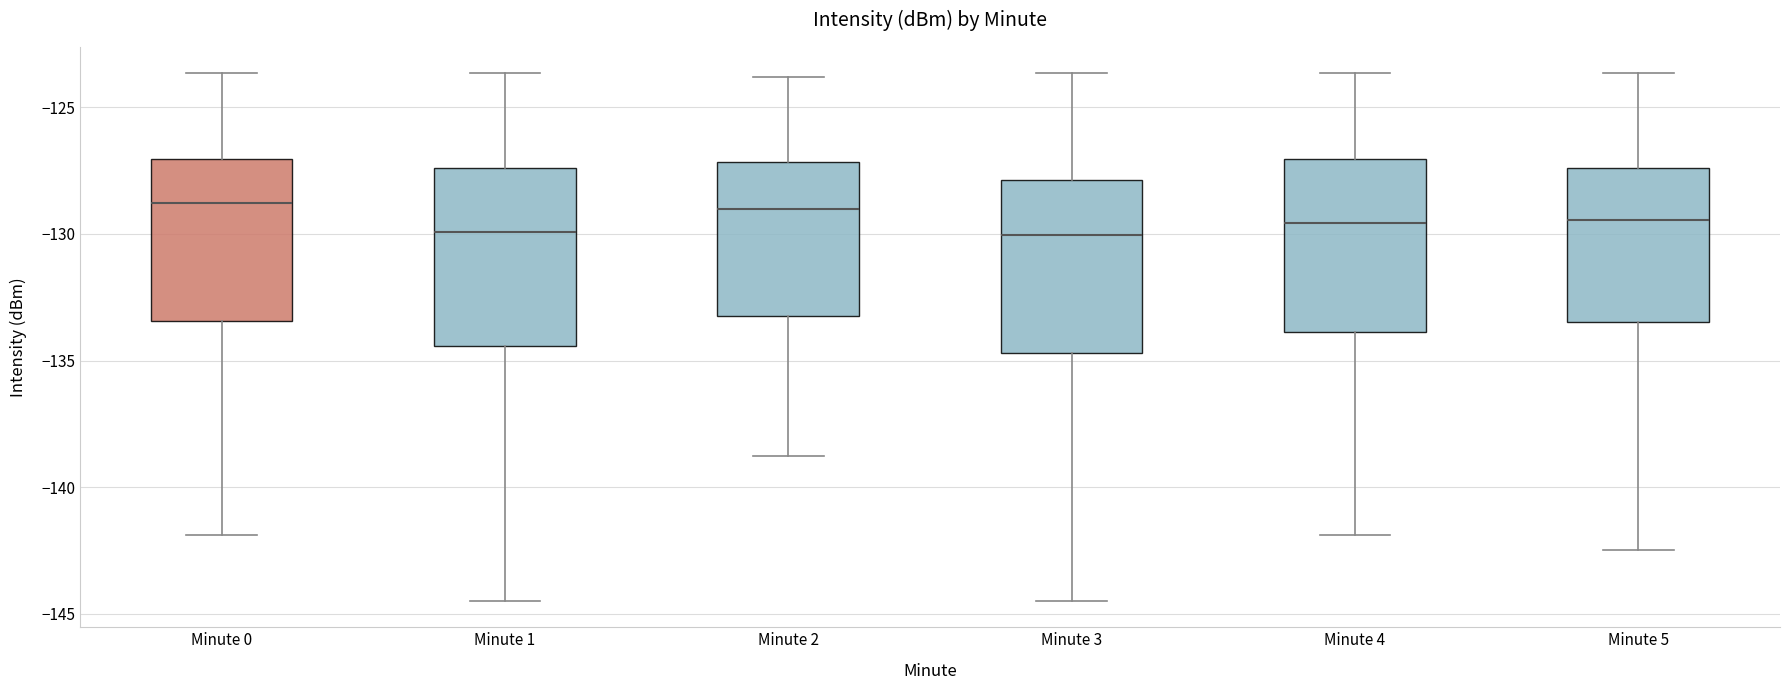

Reading left to right, read every box against the y-axis: the position of its median line, the range the box covers, and the ends of its whiskers. The values are not printed on the chart, so give them approximately, as read against the axis.

Minute 0: median -129.0, box -133.5 to -127.0, whiskers -142.0 to -123.5
Minute 1: median -130.0, box -134.5 to -127.5, whiskers -144.5 to -123.5
Minute 2: median -129.0, box -133.5 to -127.0, whiskers -139.0 to -124.0
Minute 3: median -130.0, box -134.5 to -128.0, whiskers -144.5 to -123.5
Minute 4: median -129.5, box -134.0 to -127.0, whiskers -142.0 to -123.5
Minute 5: median -129.5, box -133.5 to -127.5, whiskers -142.5 to -123.5